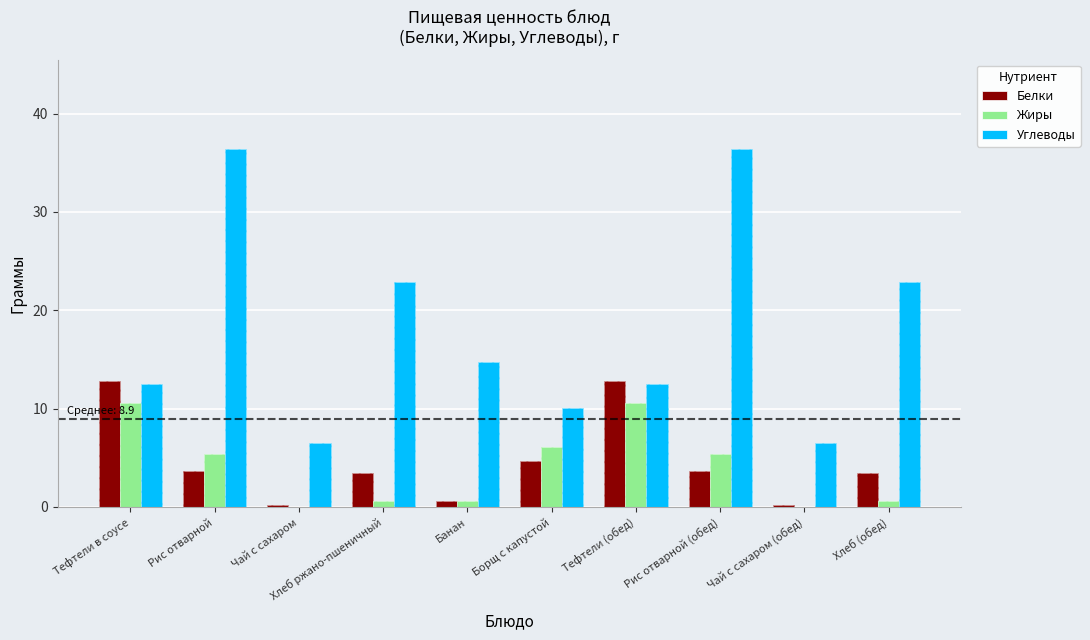

Reading left to right, extract all data points from this chart.

Белки: 12.8	3.7	0.2	3.5	0.6	4.7	12.8	3.7	0.2	3.5
Жиры: 10.6	5.4	0.0	0.6	0.6	6.1	10.6	5.4	0.0	0.6
Углеводы: 12.5	36.4	6.5	22.9	14.7	10.1	12.5	36.4	6.5	22.9